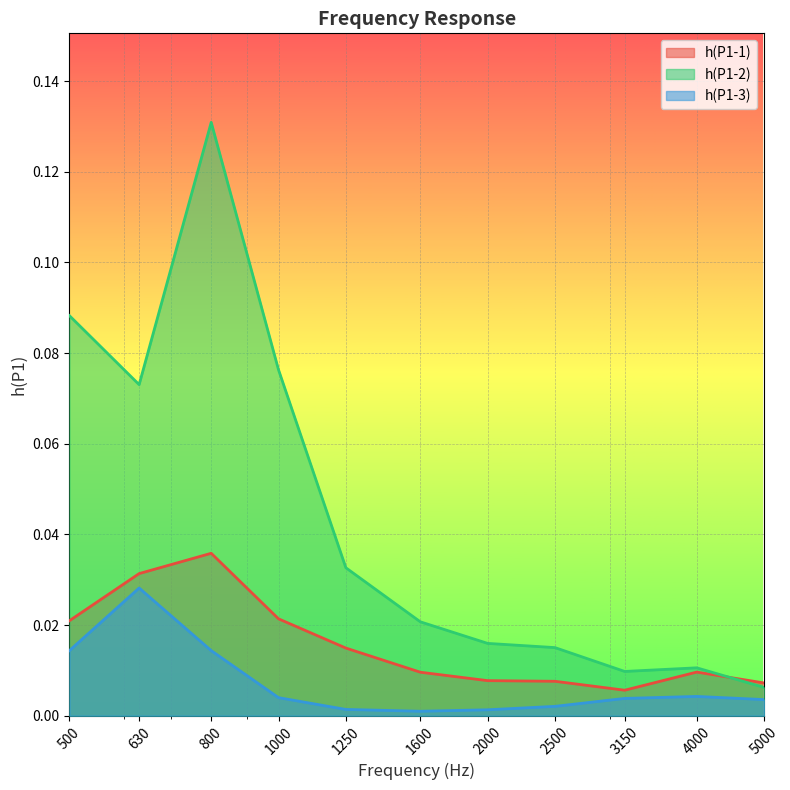

How many lines are shown in the chart?

3